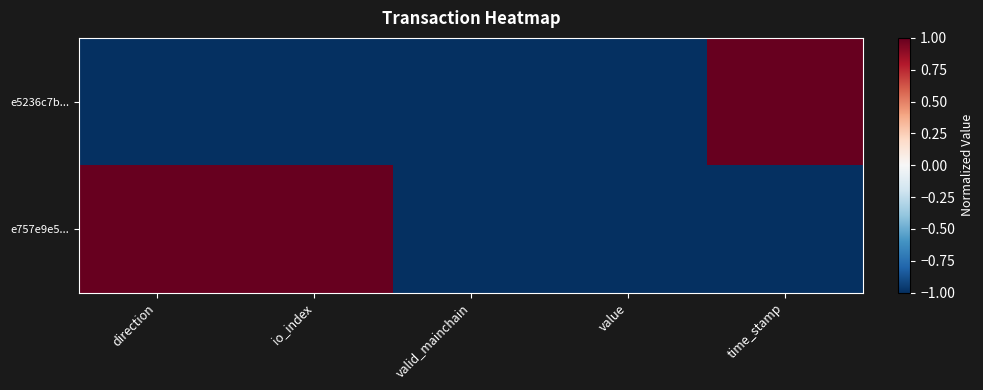

List the series in order of their peak value, highest first.

e5236c7b..., e757e9e5...